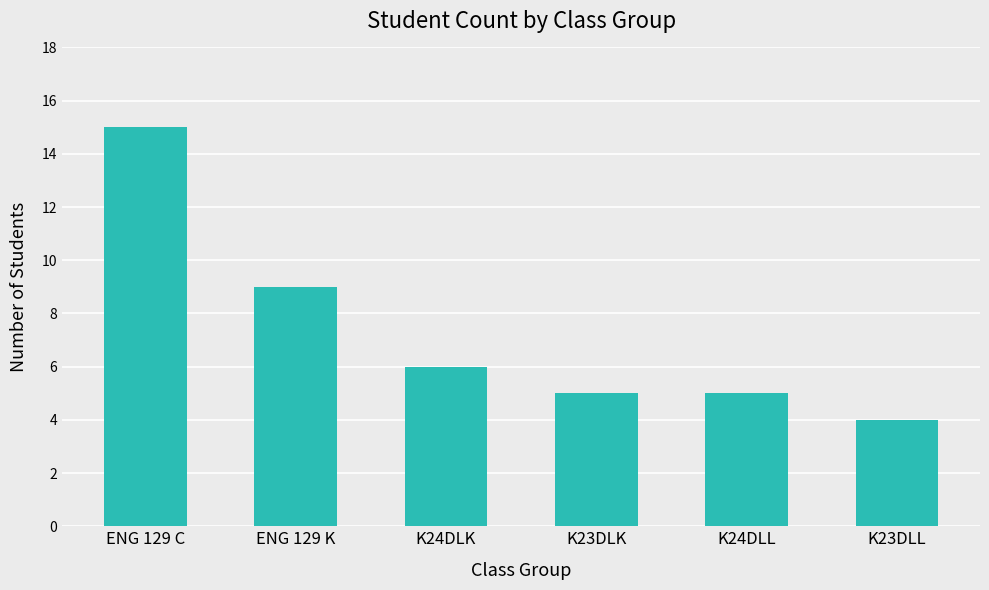

Which category has the highest value across all series?

ENG 129 C